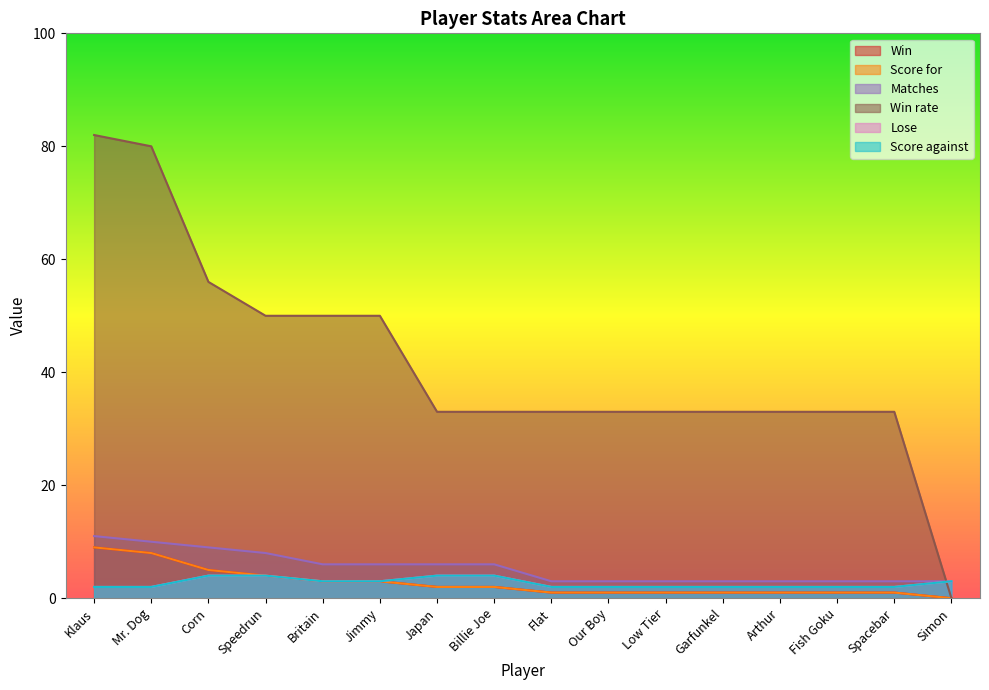

Is it true that Win rate equals -40 at Simon?

False